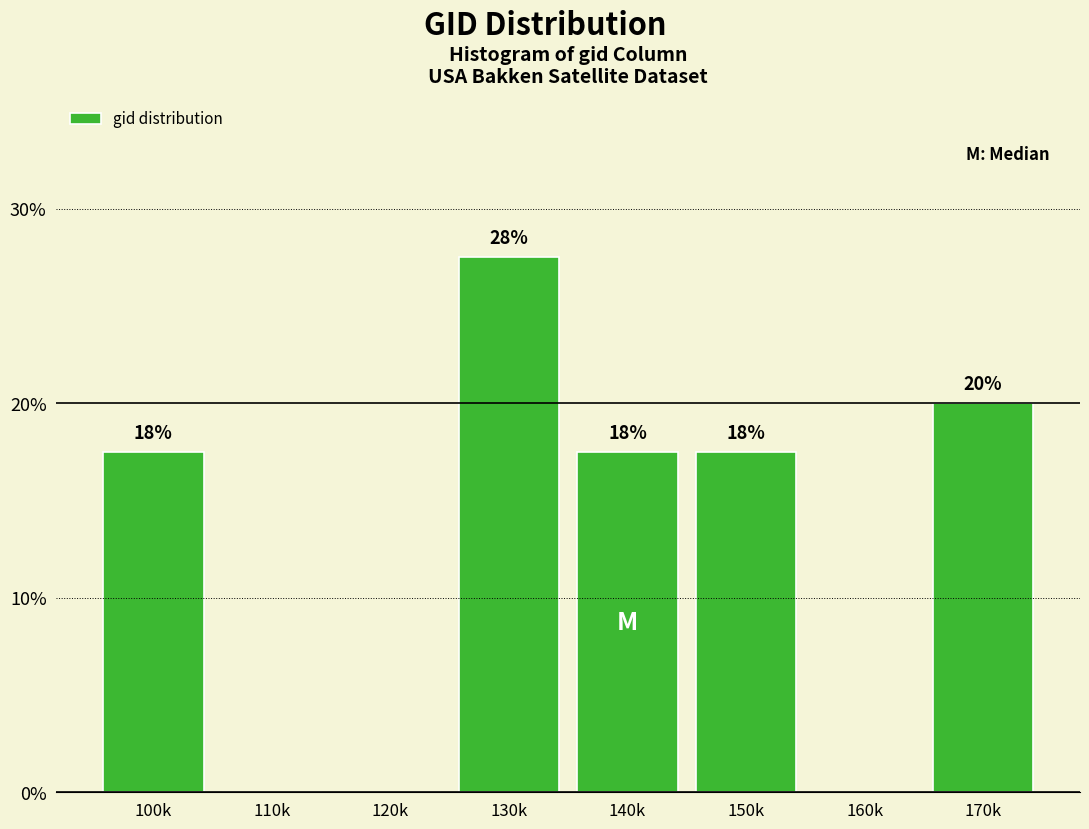

Are the bars horizontal?

No